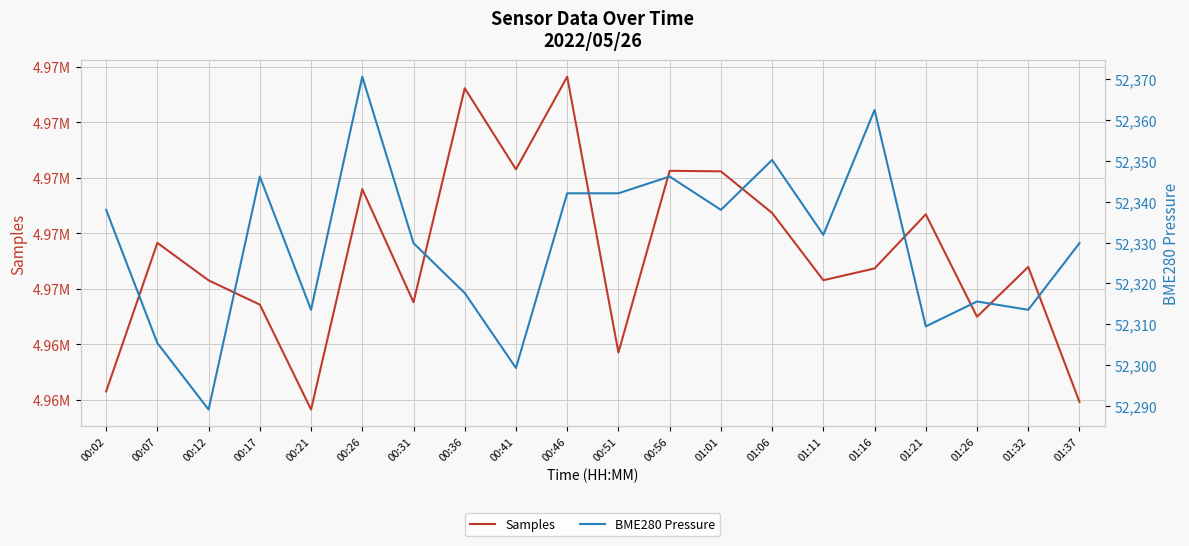

At 01:06, list the series in order from largest to smallest.

Samples, BME280 Pressure